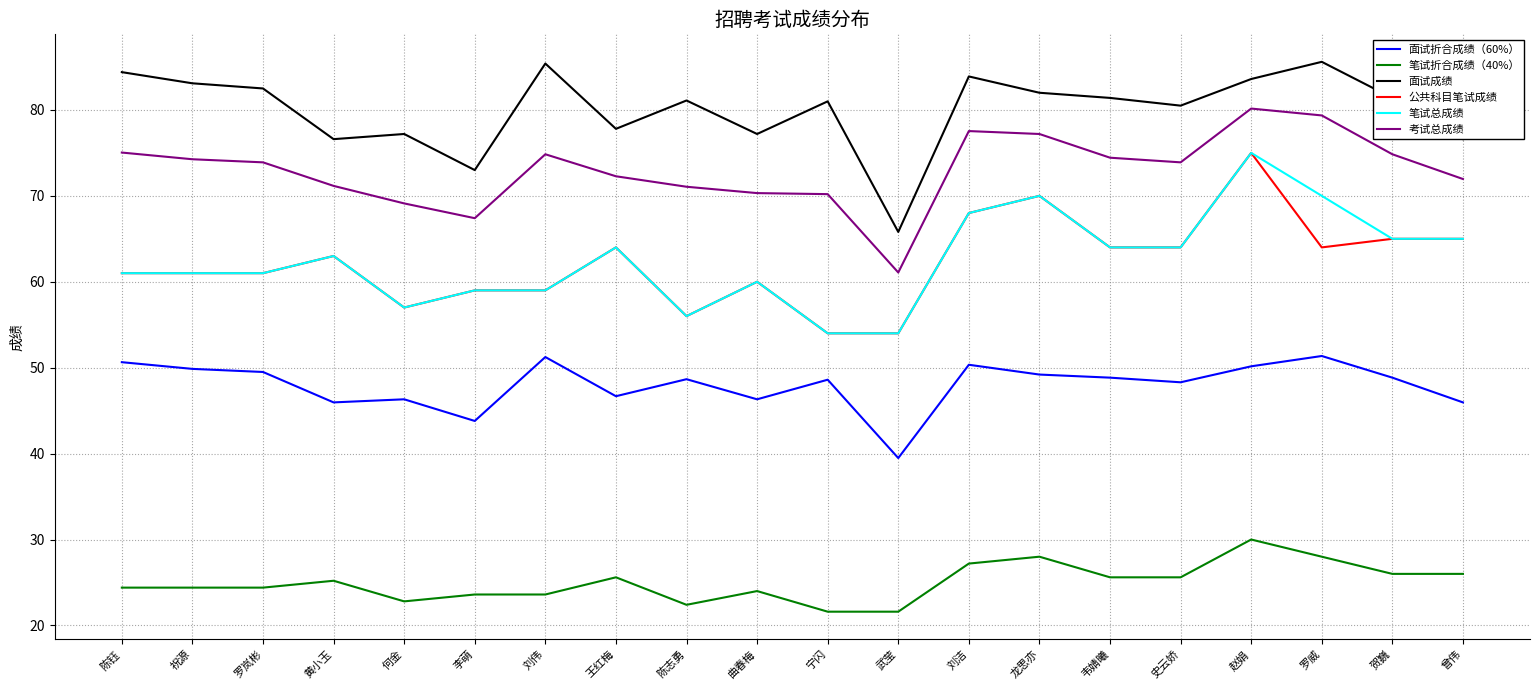

What position from the left is 刘洁?

13